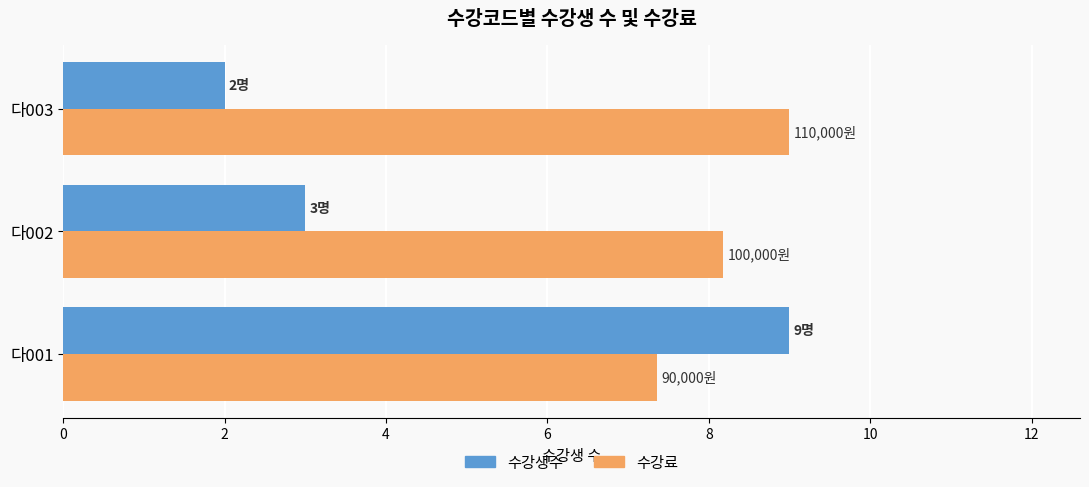

What is the difference between the 수강생수 values at 다002 and 다003?

1.0